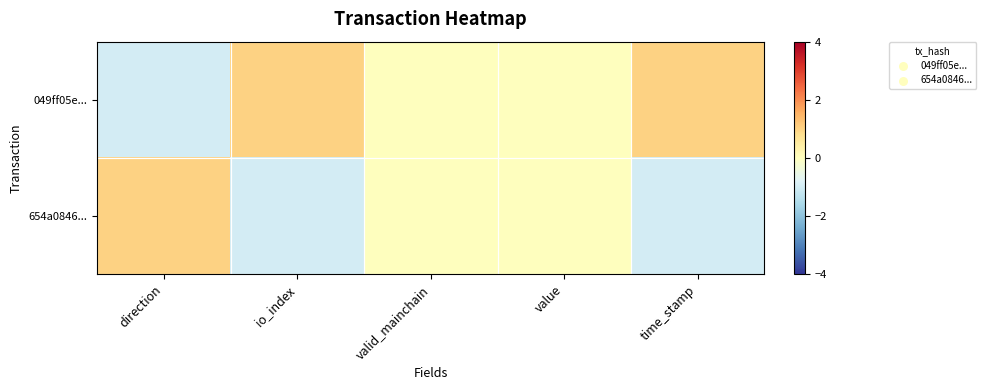

List the series in order of their peak value, highest first.

049ff05e..., 654a0846...